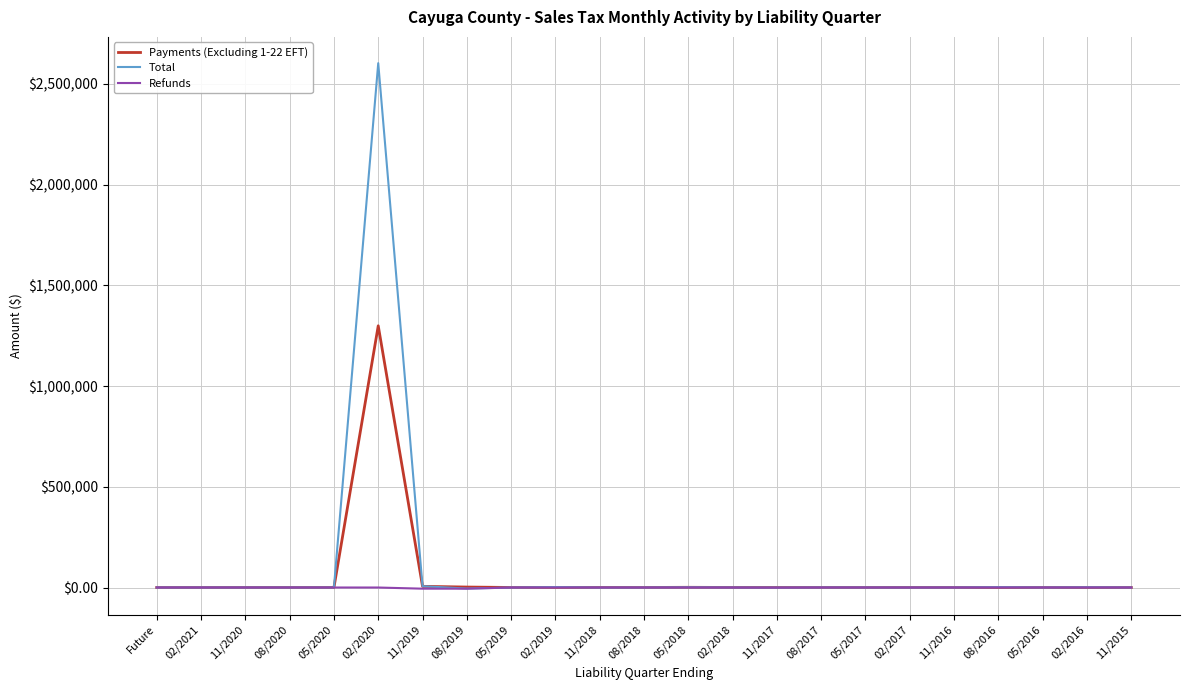

List the series in order of their overall mean, highest first.

Total, Payments (Excluding 1-22 EFT), Refunds